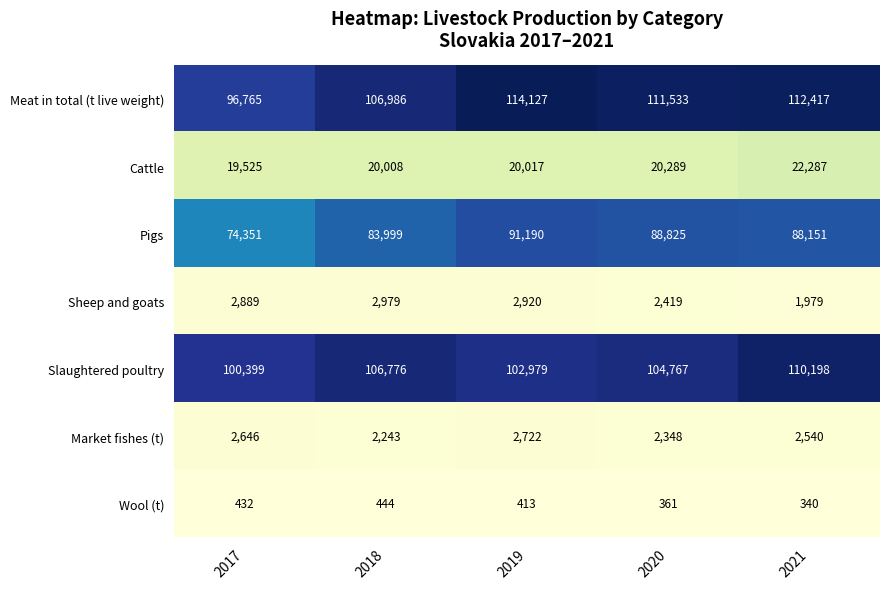

What is the minimum value shown in the chart?

340